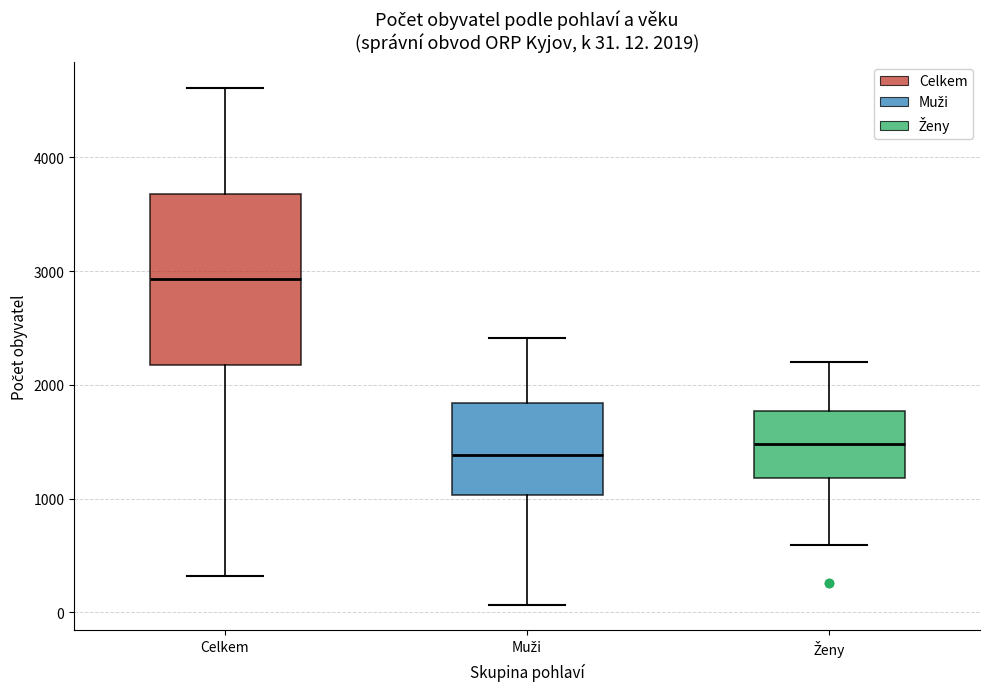

Which box is the tallest, from its lower edge to its upper edge?

Celkem